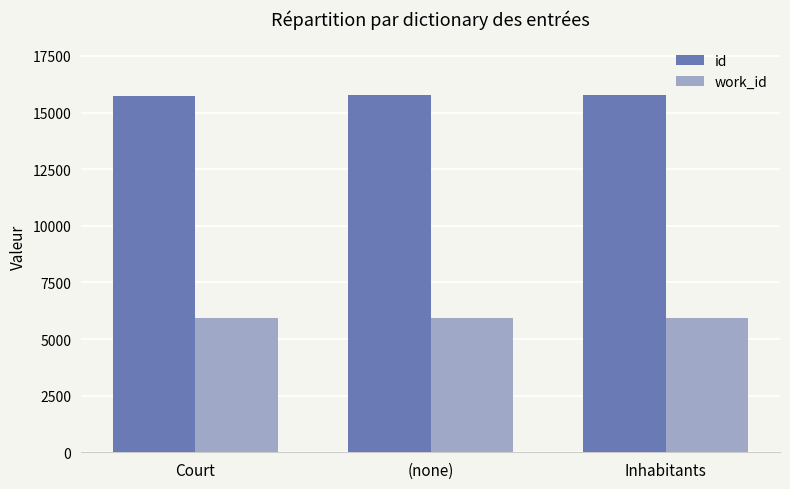

What position from the left is (none)?

2